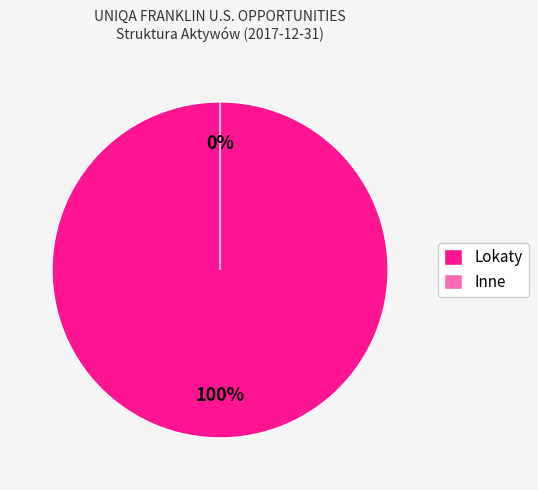

Rank the categories by value from highest to lowest.

Lokaty, Środki pieniężne, Należności